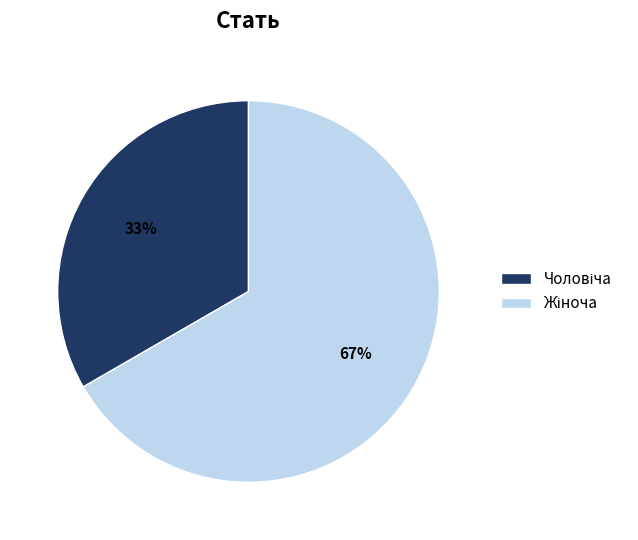

Does any single category account for the majority?

Yes